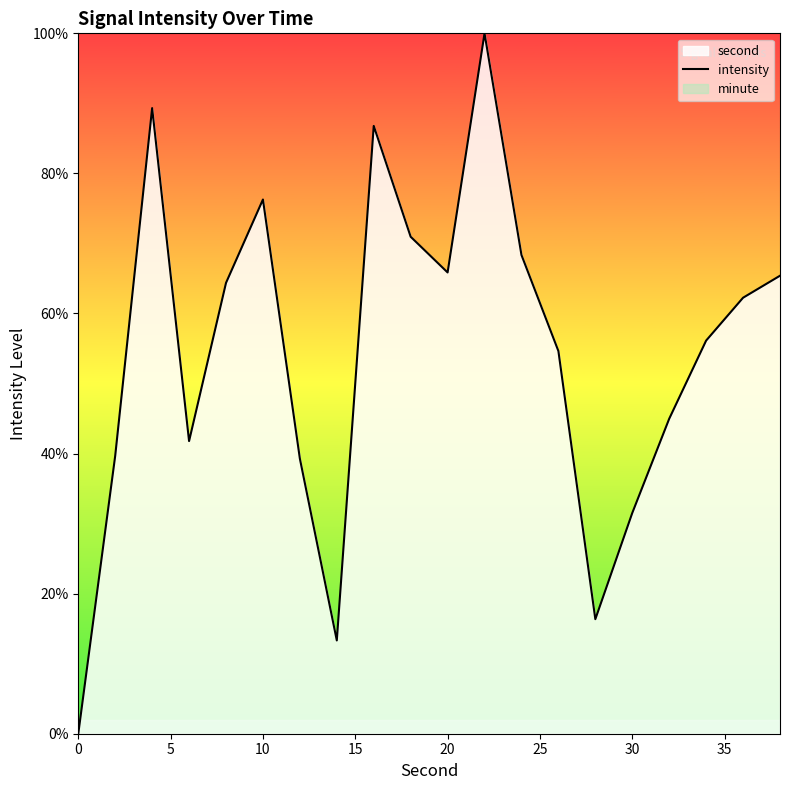

The intensity series shows 0.0 at 0. True or false?

True